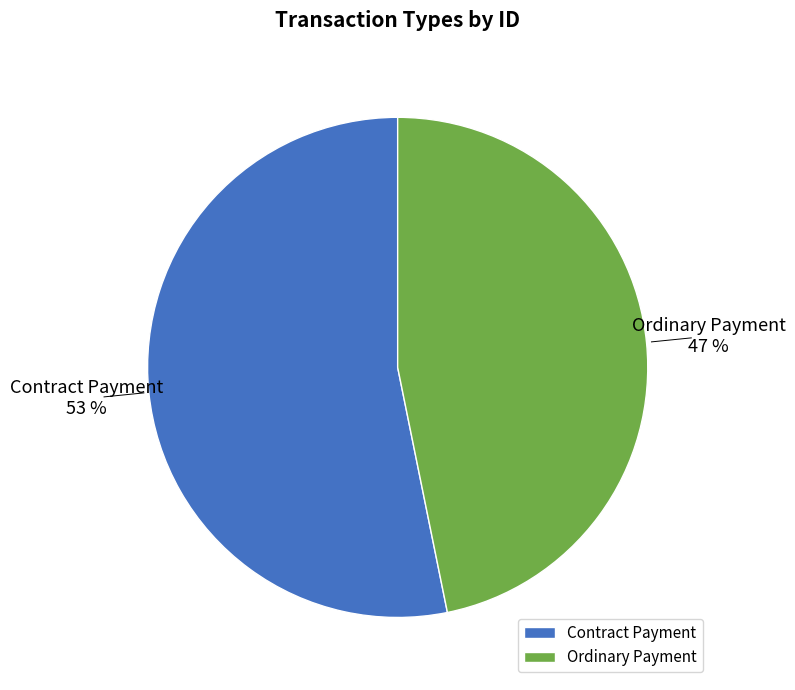

Rank the categories by value from highest to lowest.

Contract Payment, Ordinary Payment